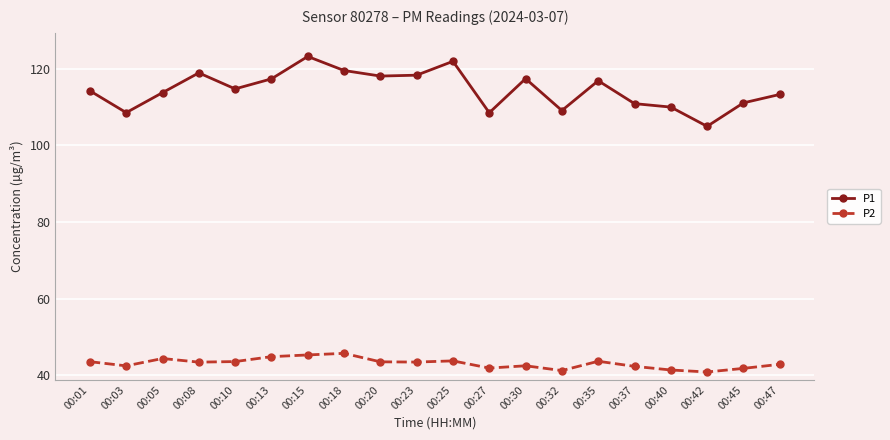

Does the chart display data point markers on the line(s)?

Yes